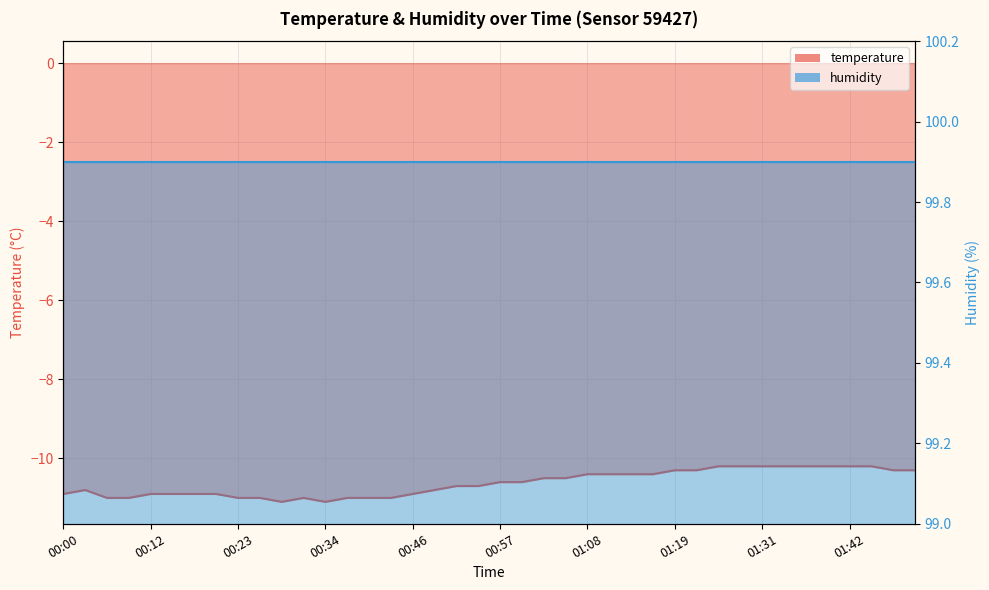

Is it true that the value at 01:14 is -10.4?

True